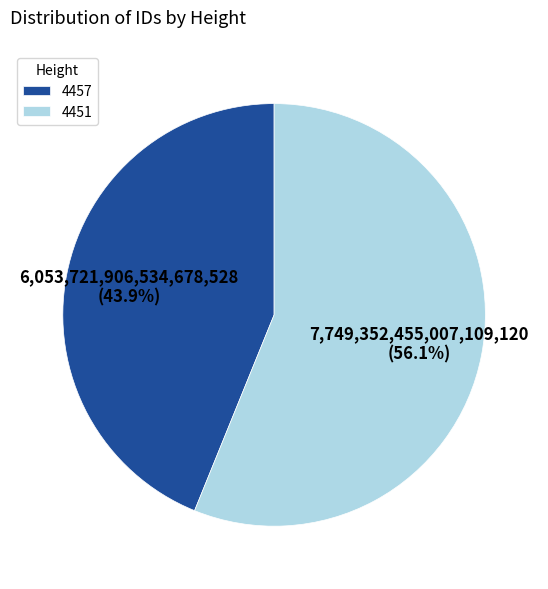

How much of the chart is everything except 4457?

56.1%